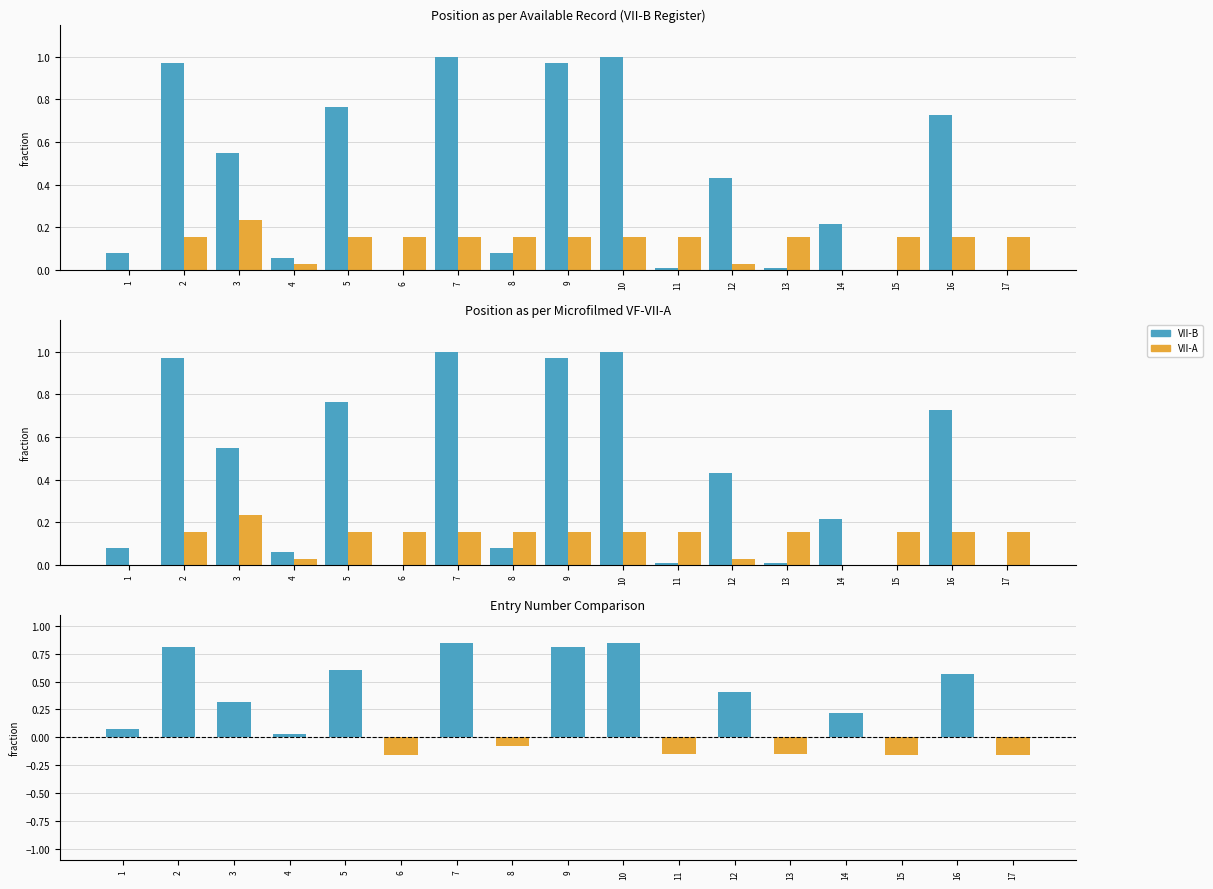

Rank the series at 5 from highest to lowest value.

VII-B, Difference (VII-B - VII-A), VII-A